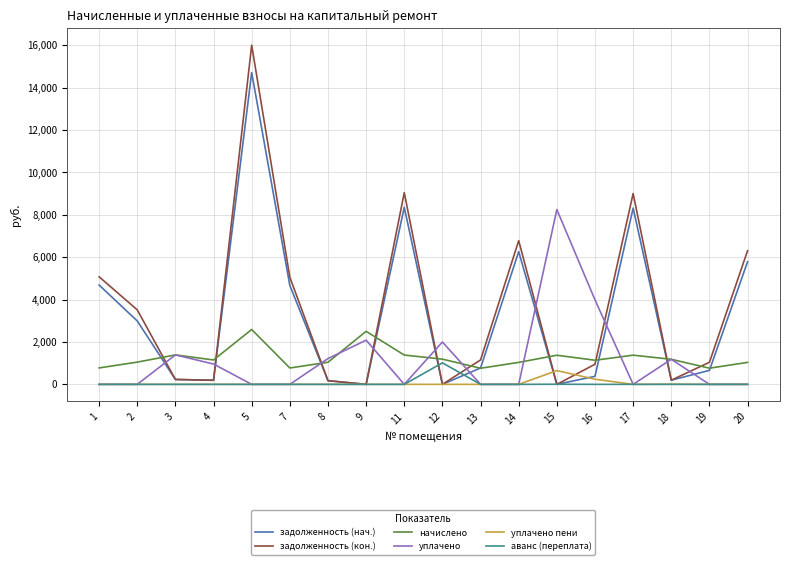

What is the difference between the highest and lowest values at 14?

6781.0